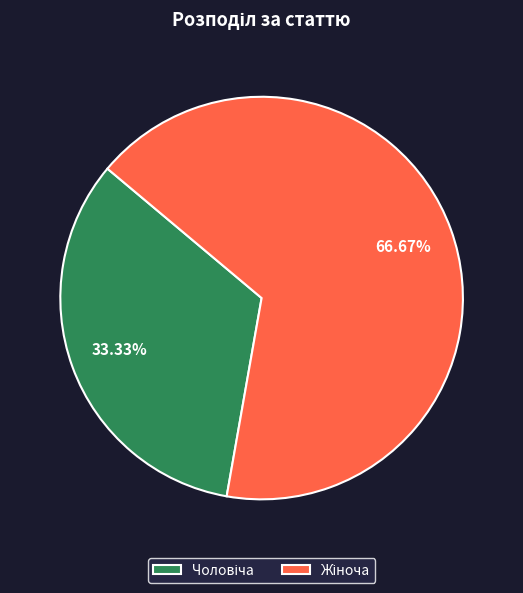

Does any single category account for the majority?

Yes